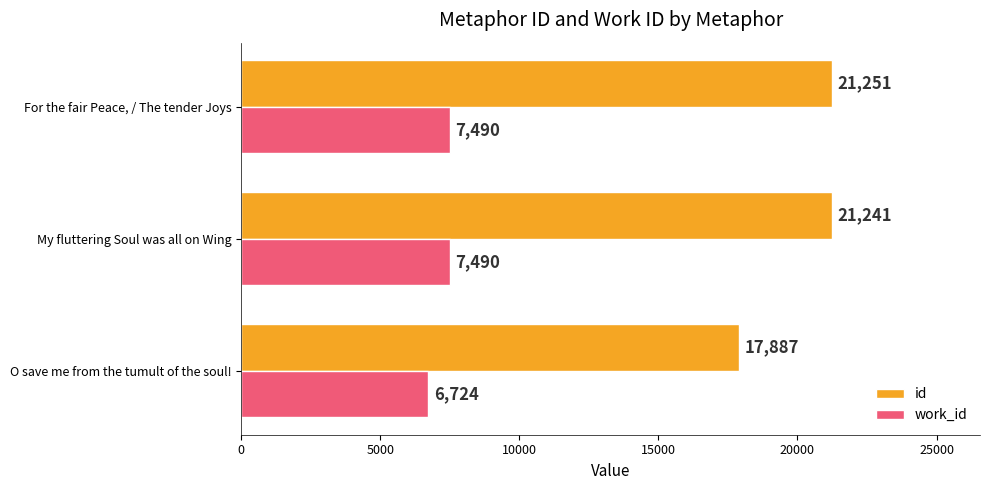

What is the highest value of the work_id series?

7490